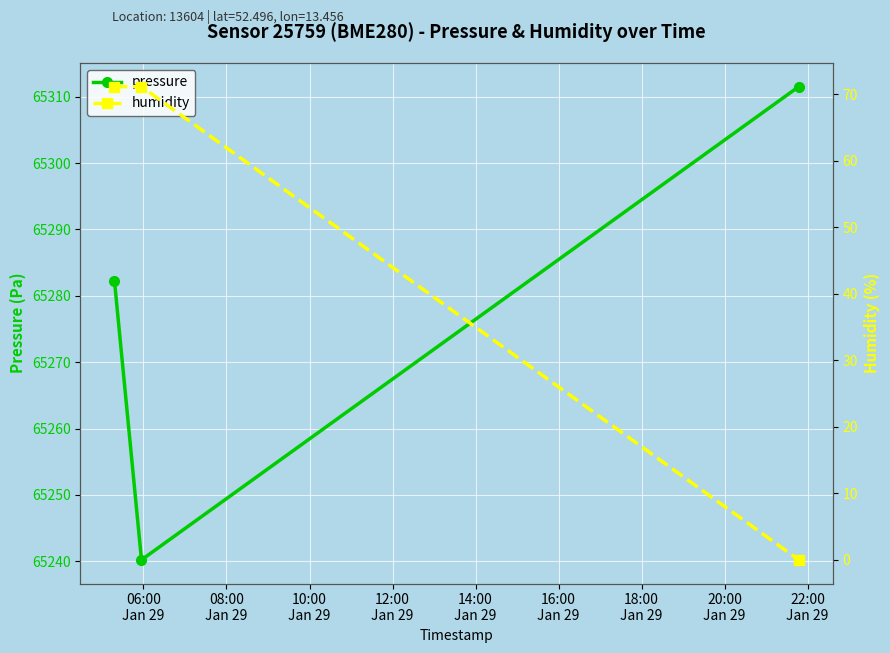

What are all the series names shown in the legend?

pressure, humidity